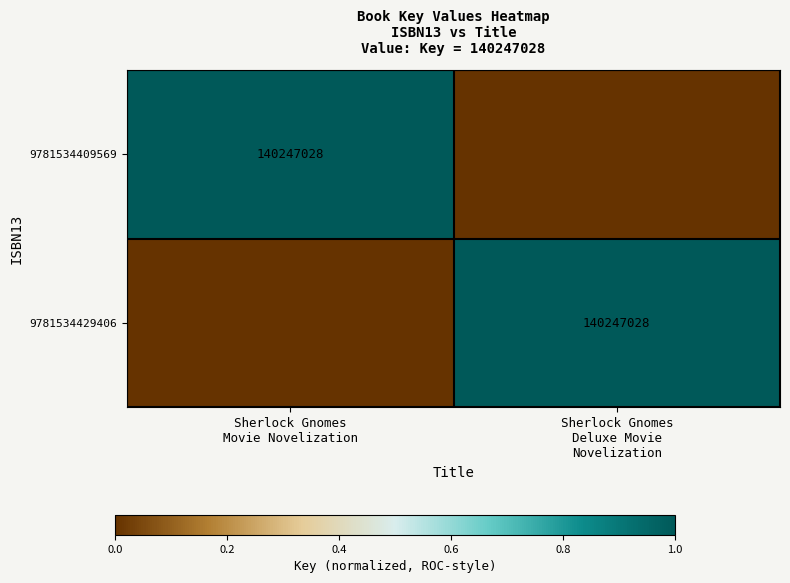

What value does the 9781534429406 series have at Sherlock Gnomes Deluxe Movie Novelization?

1